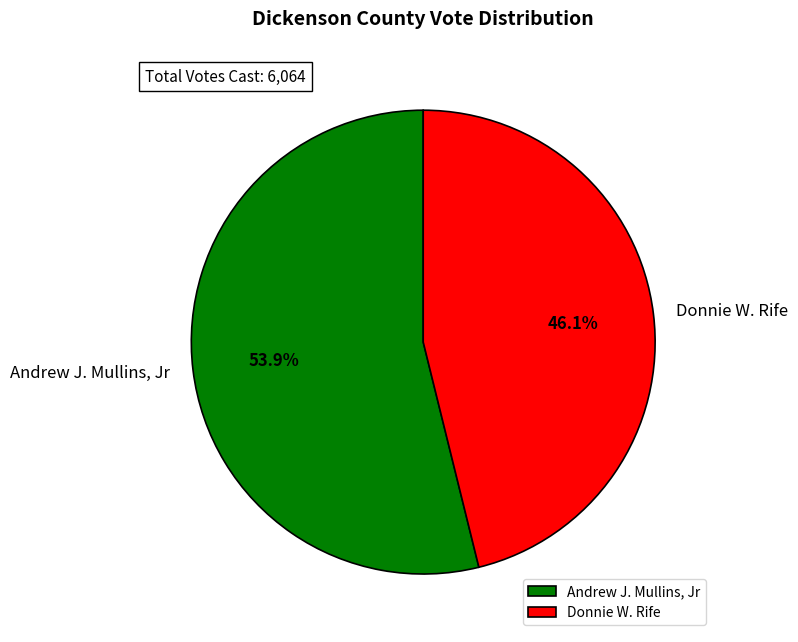

Which has a higher value, Andrew J. Mullins, Jr or Donnie W. Rife?

Andrew J. Mullins, Jr